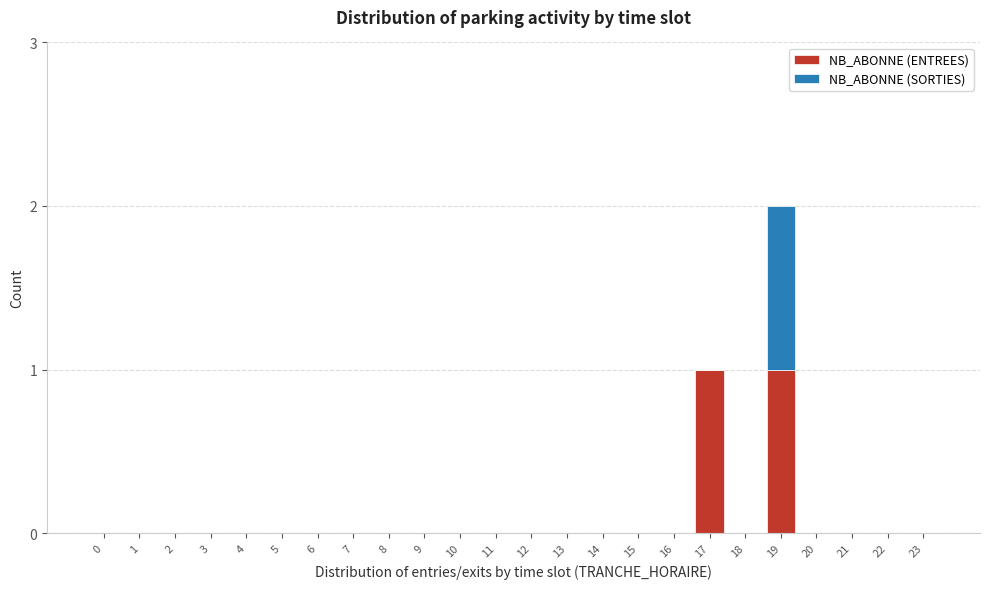

At which category is the sum across all series the highest?

19